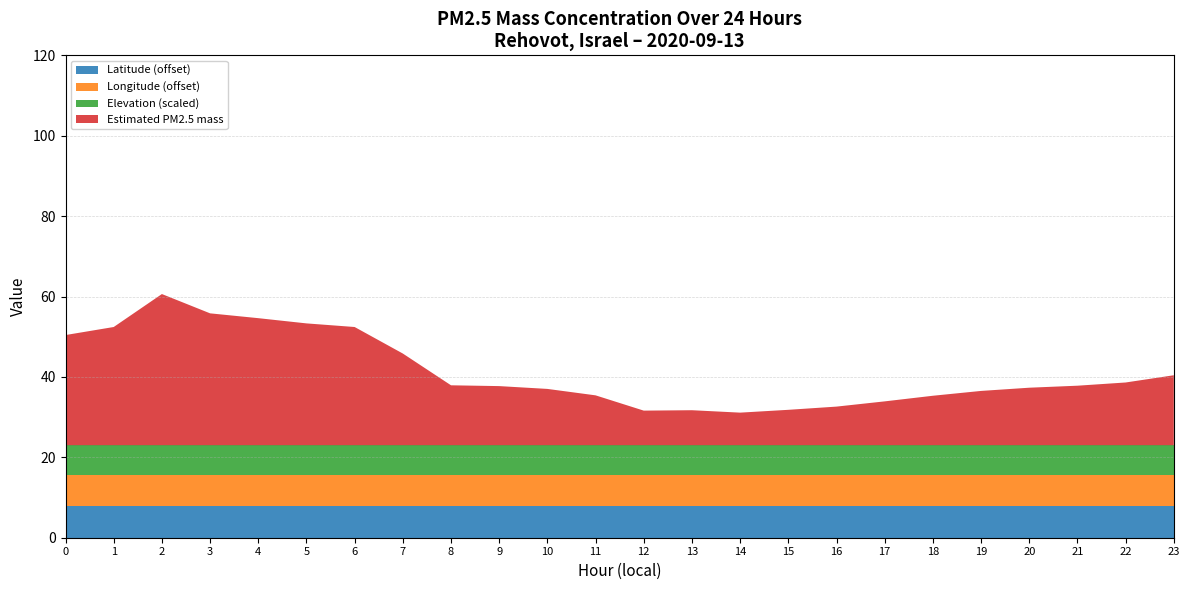

Reading left to right, extract all data points from this chart.

Estimated PM2.5 mass: 0=27.4	1=29.4	2=37.6	3=32.8	4=31.6	5=30.3	6=29.4	7=22.8	8=14.9	9=14.7	10=14.0	11=12.4	12=8.6	13=8.7	14=8.1	15=8.8	16=9.6	17=10.9	18=12.3	19=13.5	20=14.3	21=14.8	22=15.6	23=17.4
Elevation (m): 0=73.0	1=73.0	2=73.0	3=73.0	4=73.0	5=73.0	6=73.0	7=73.0	8=73.0	9=73.0	10=73.0	11=73.0	12=73.0	13=73.0	14=73.0	15=73.0	16=73.0	17=73.0	18=73.0	19=73.0	20=73.0	21=73.0	22=73.0	23=73.0
Latitude: 0=31.9	1=31.9	2=31.9	3=31.9	4=31.9	5=31.9	6=31.9	7=31.9	8=31.9	9=31.9	10=31.9	11=31.9	12=31.9	13=31.9	14=31.9	15=31.9	16=31.9	17=31.9	18=31.9	19=31.9	20=31.9	21=31.9	22=31.9	23=31.9
Longitude: 0=34.8	1=34.8	2=34.8	3=34.8	4=34.8	5=34.8	6=34.8	7=34.8	8=34.8	9=34.8	10=34.8	11=34.8	12=34.8	13=34.8	14=34.8	15=34.8	16=34.8	17=34.8	18=34.8	19=34.8	20=34.8	21=34.8	22=34.8	23=34.8